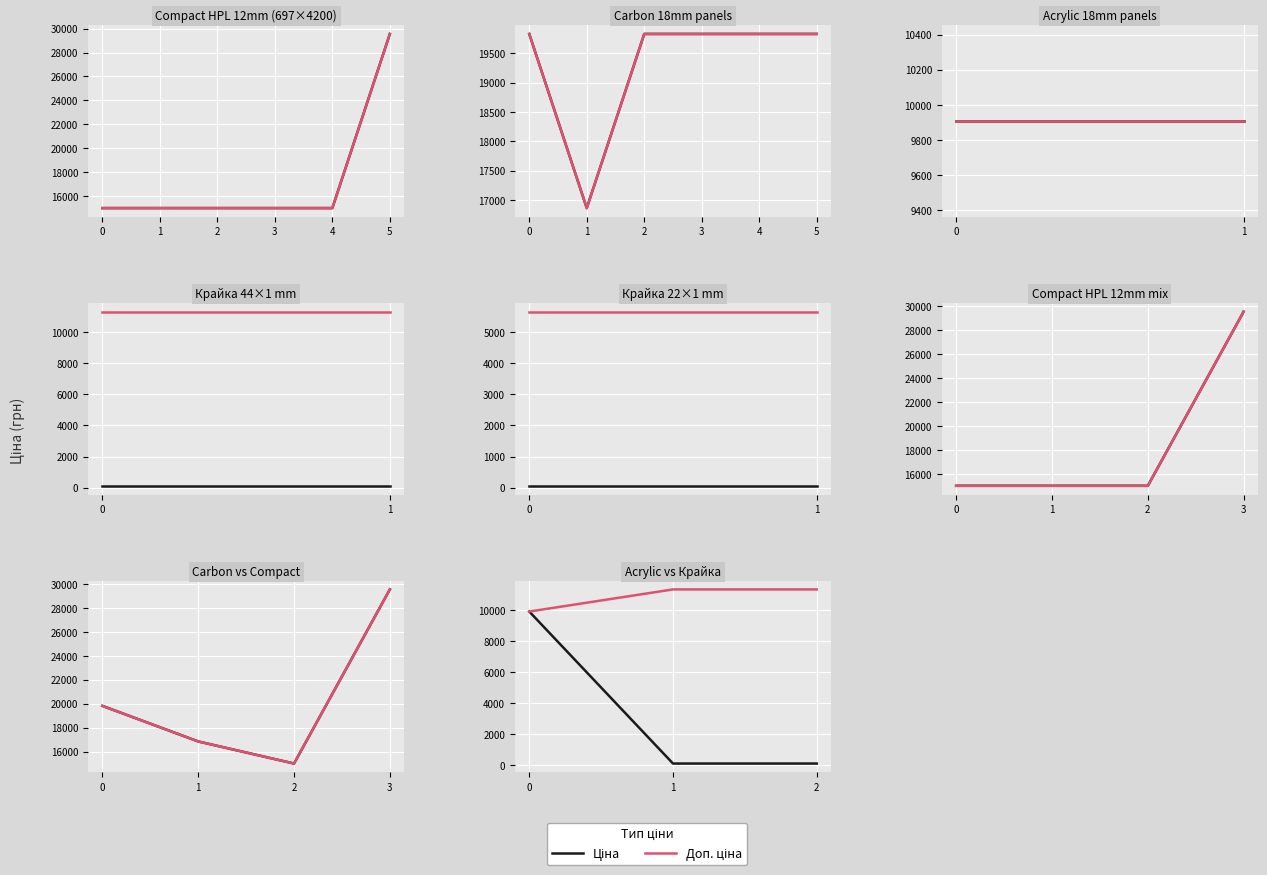

What is the difference between the Доп. ціна values at 0 and 2?

1425.5